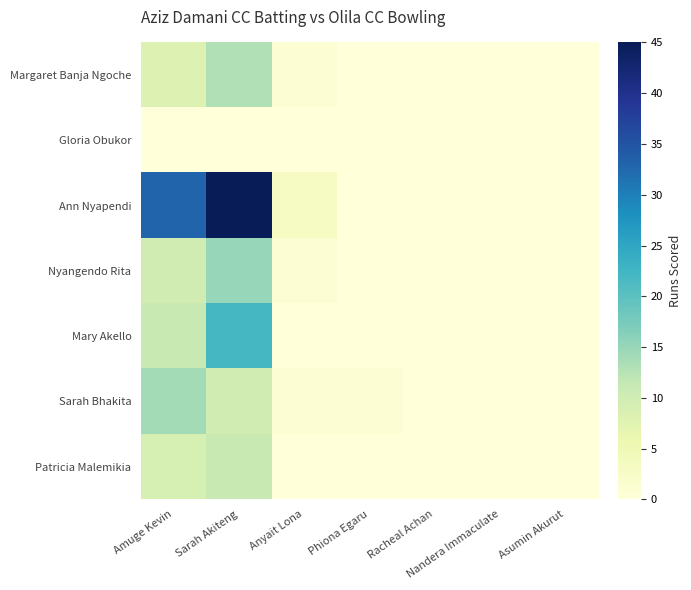

Which series has the widest spread of values?

Ann Nyapendi